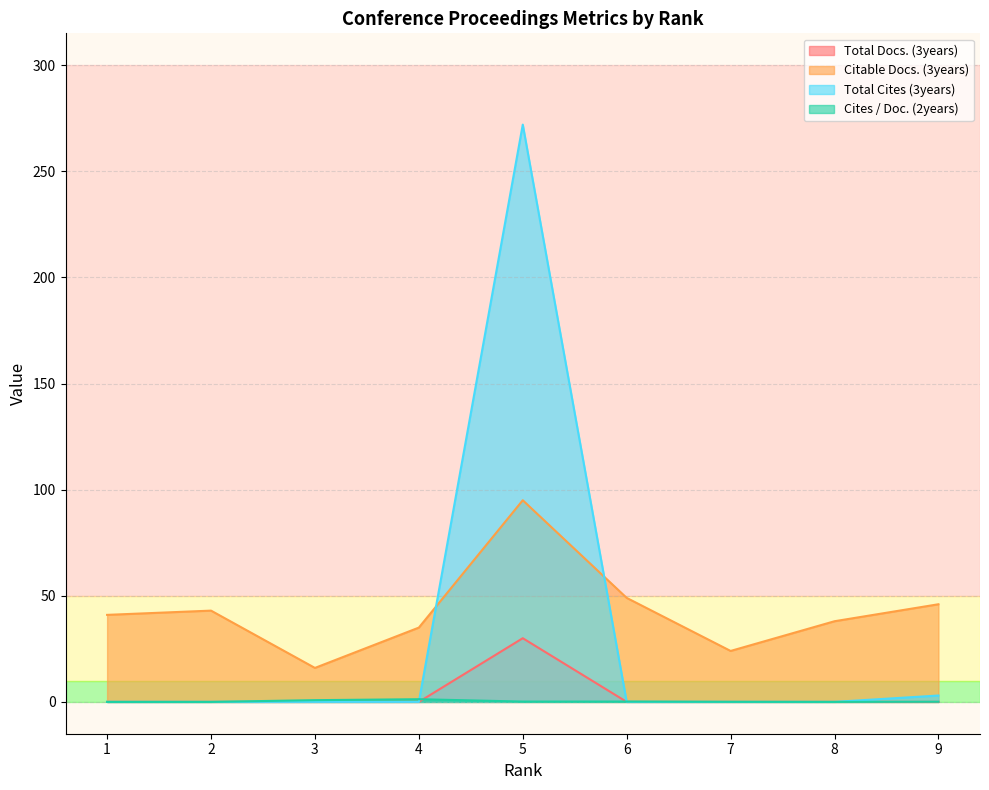

List the series in order of their peak value, highest first.

Total Cites (3years), Citable Docs. (3years), Total Docs. (3years), Cites / Doc. (2years)